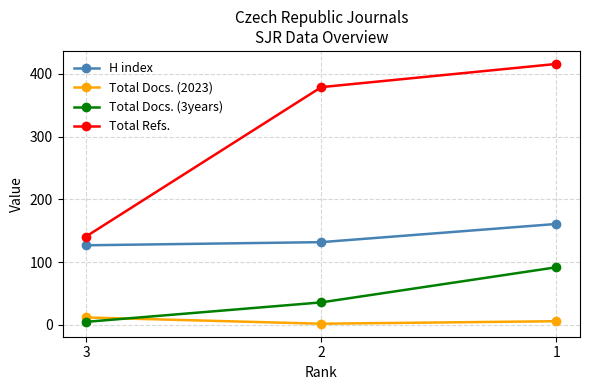

Which series has the largest total across all categories?

Total Refs.